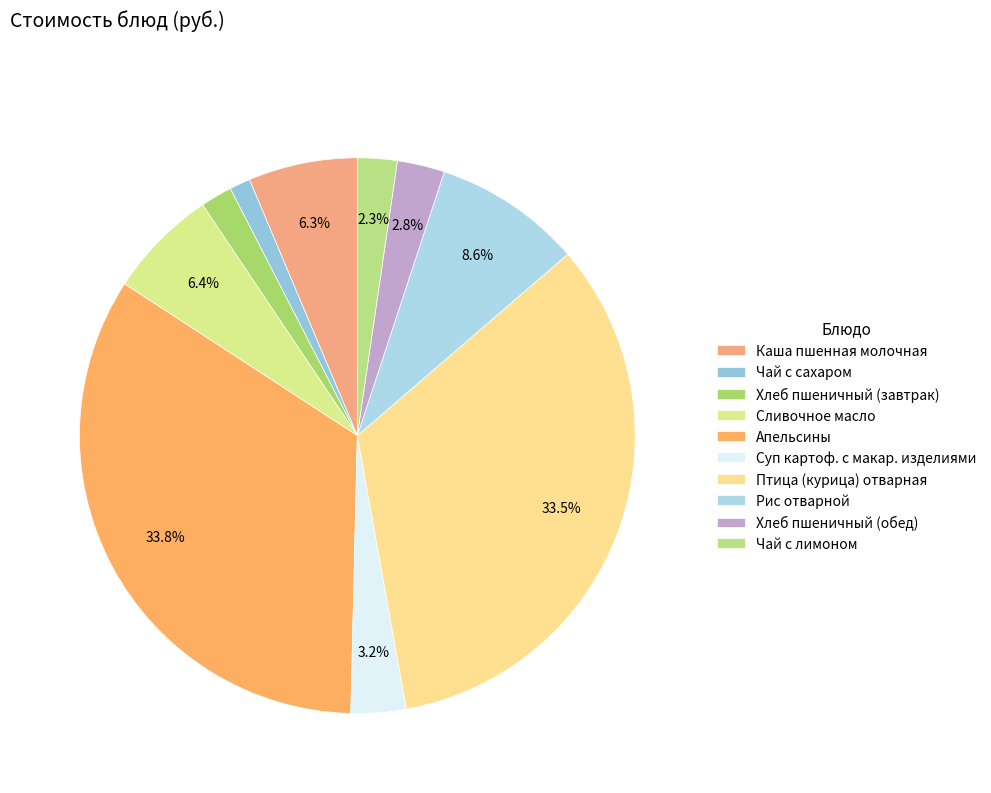

What percentage is the Сливочное масло slice, to the nearest percent?

6%